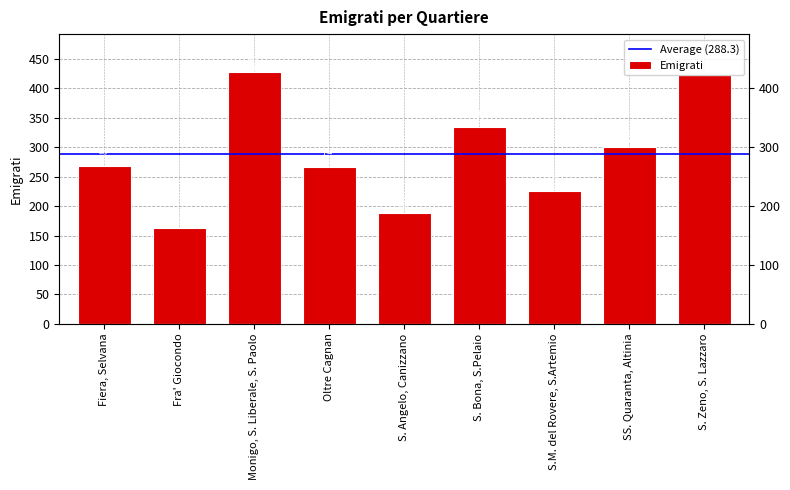

The chart shows a value of 225 at S.M. del Rovere, S.Artemio. True or false?

True